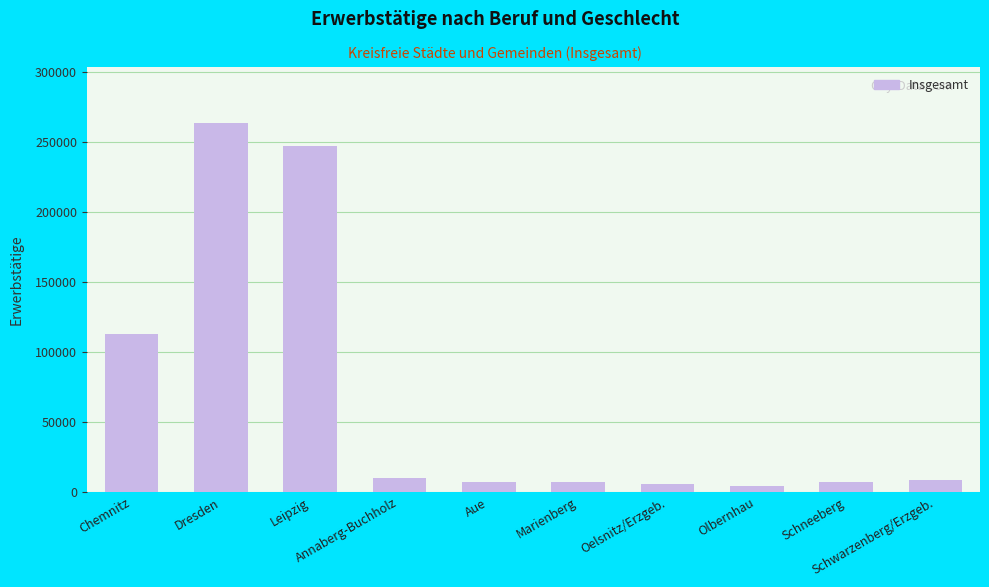

What is the difference between the maximum and minimum values?

259020